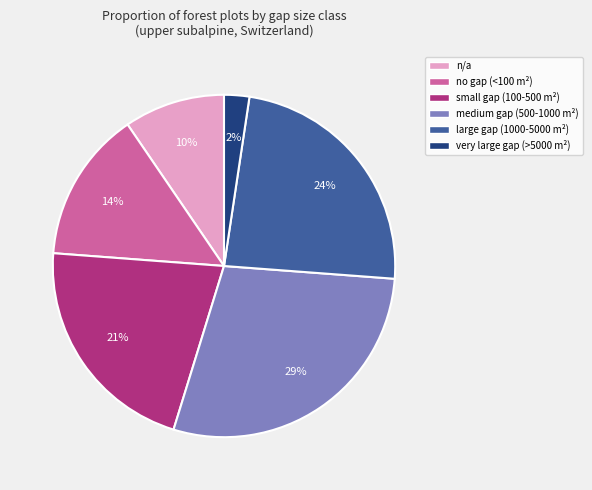

To the nearest percent, what portion does n/a represent?

10%